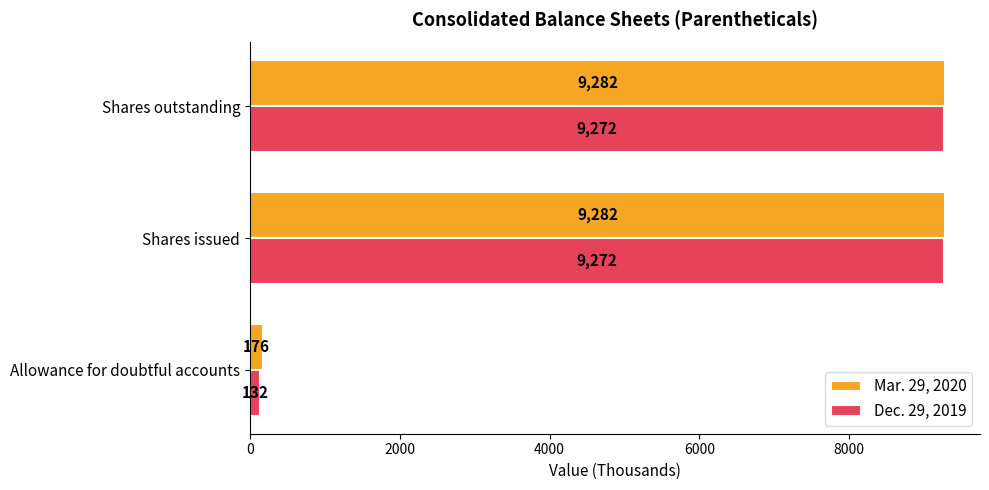

Which series has the largest total across all categories?

Mar. 29, 2020